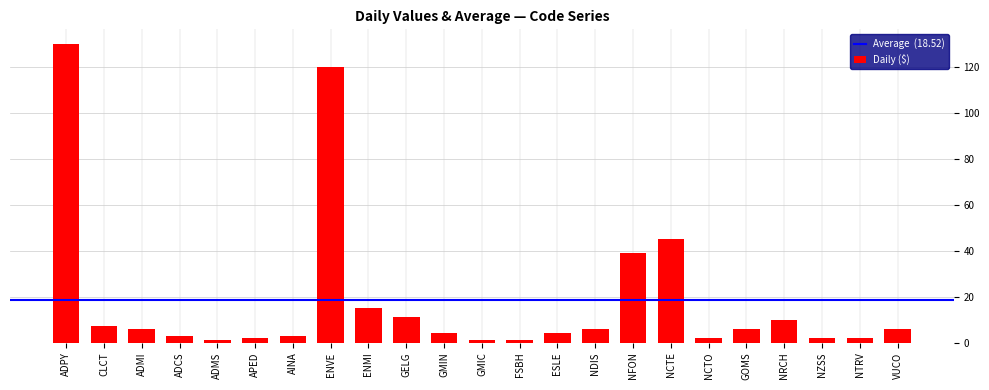

Where does the data first go above 6?

ADPY